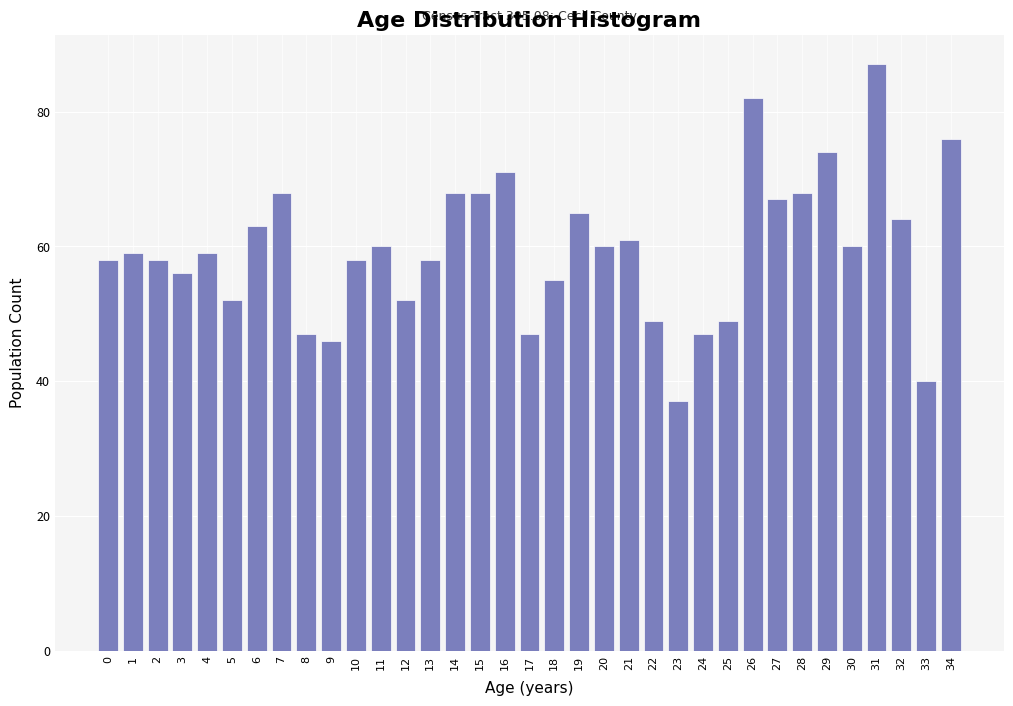

Approximately how many times larger is the value at 31 compared to 17?

1.9